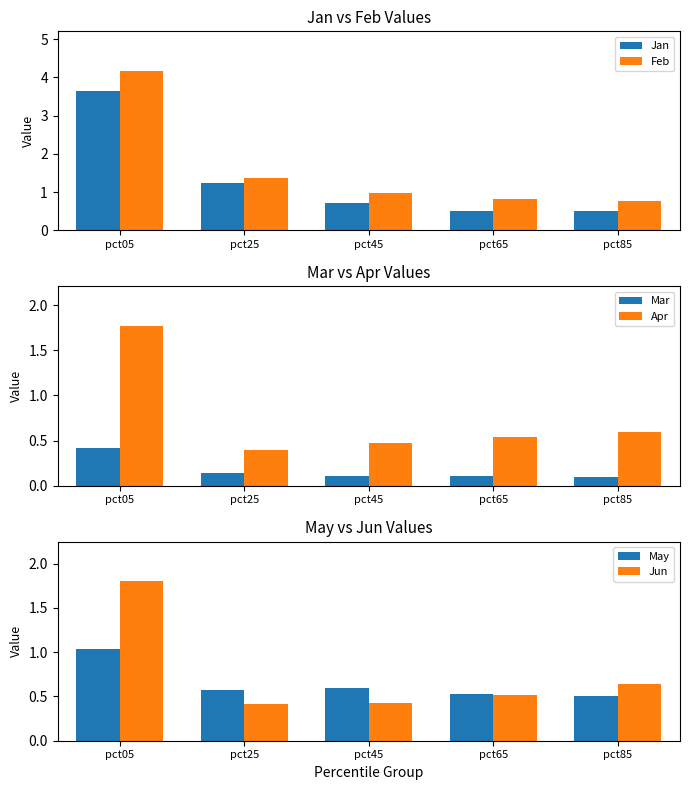

What is the total value across all series at pct25?

4.1